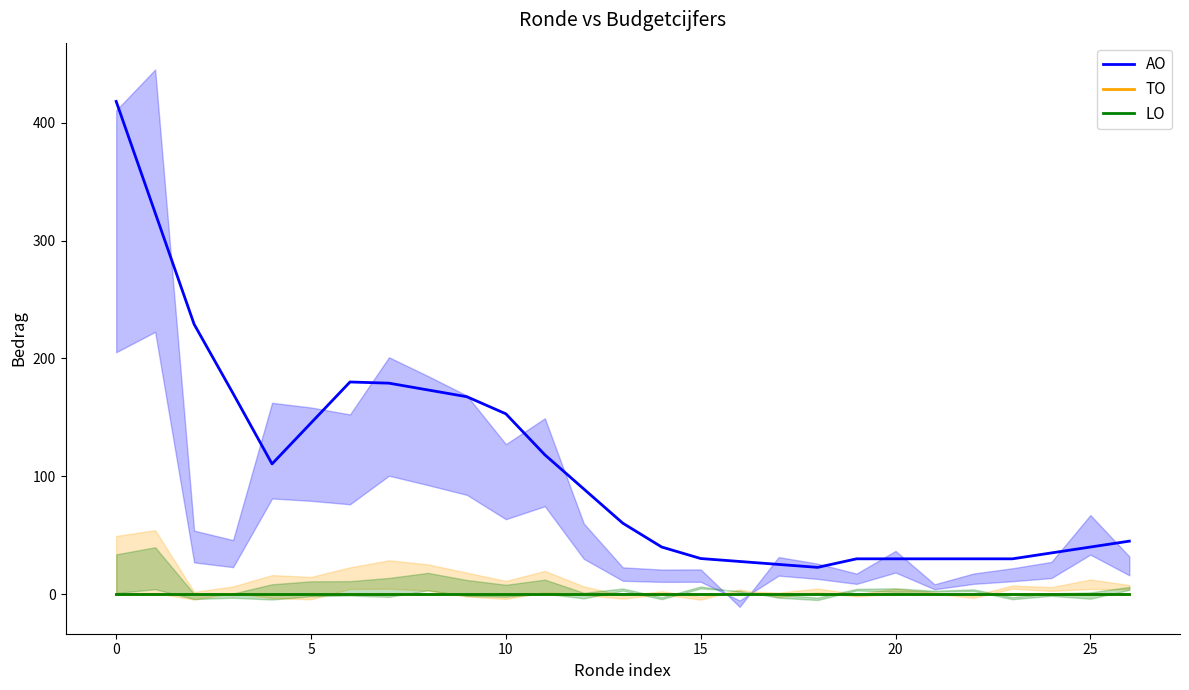

Reading left to right, extract all data points from this chart.

AO: 418.0	323.5	229.0	170.2	110.5	145.2	180.0	179.0	173.2	167.5	153.0	118.2	89.2	60.2	40.0	30.2	27.8	25.2	22.8	30.0	30.0	30.0	30.0	30.0	35.0	40.0	45.0
TO: 0.0	0.0	0.0	0.0	0.0	0.0	0.0	0.0	0.0	0.0	0.0	0.0	0.0	0.0	0.0	0.0	0.0	0.0	0.0	0.0	0.0	0.0	0.0	0.0	0.0	0.0	0.0
LO: 0.0	0.0	0.0	0.0	0.0	0.0	0.0	0.0	0.0	0.0	0.0	0.0	0.0	0.0	0.0	0.0	0.0	0.0	0.0	0.0	0.0	0.0	0.0	0.0	0.0	0.0	0.0